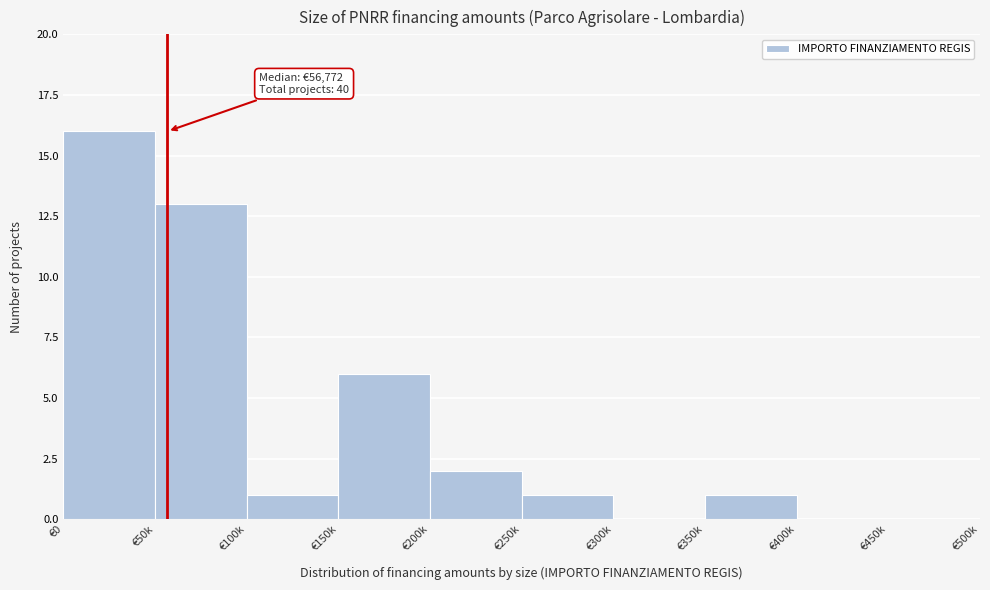

Reading left to right, transcribe all the data shown in this chart.

€0=16	€50k=13	€100k=1	€150k=6	€200k=2	€250k=1	€300k=0	€350k=1	€400k=0	€450k=0